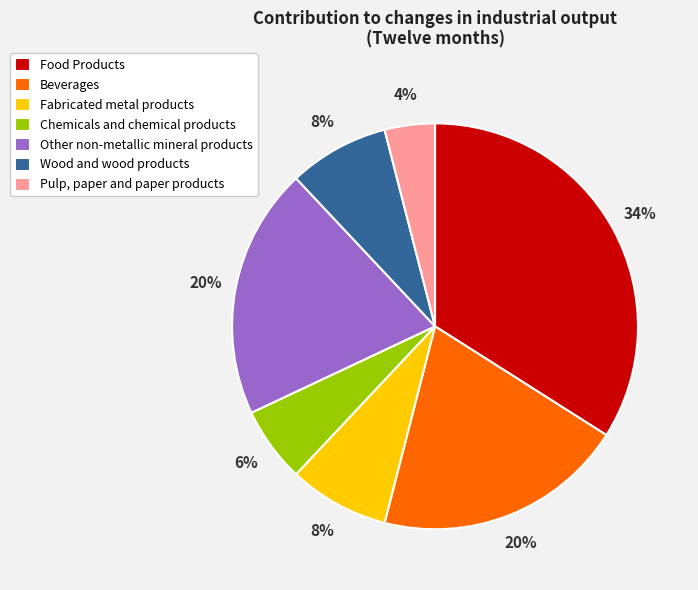

Is there any slice that represents more than half of the pie?

No